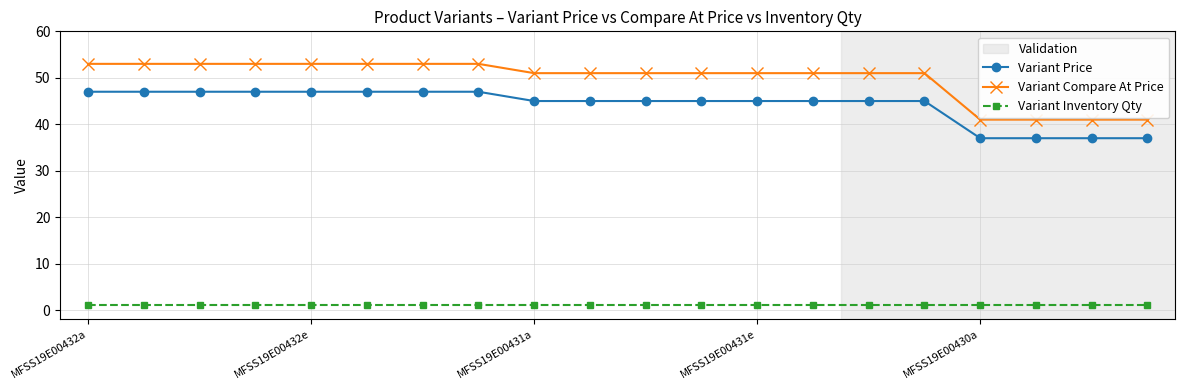

What is the average value of the Variant Compare At Price series?

50